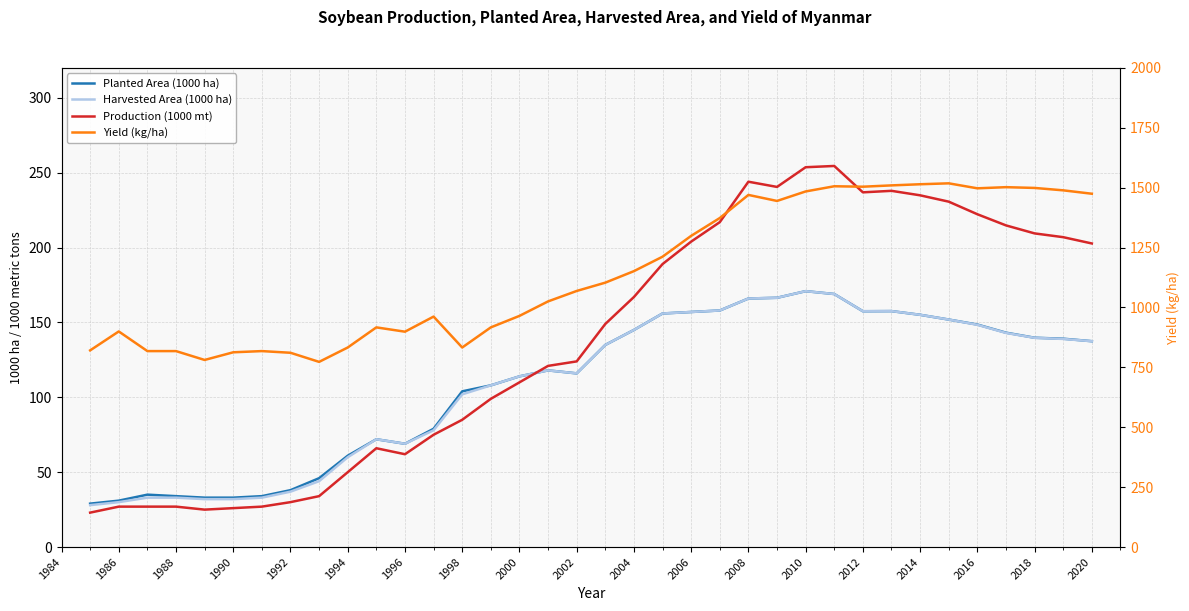

What is the minimum value shown in the chart?

23.0